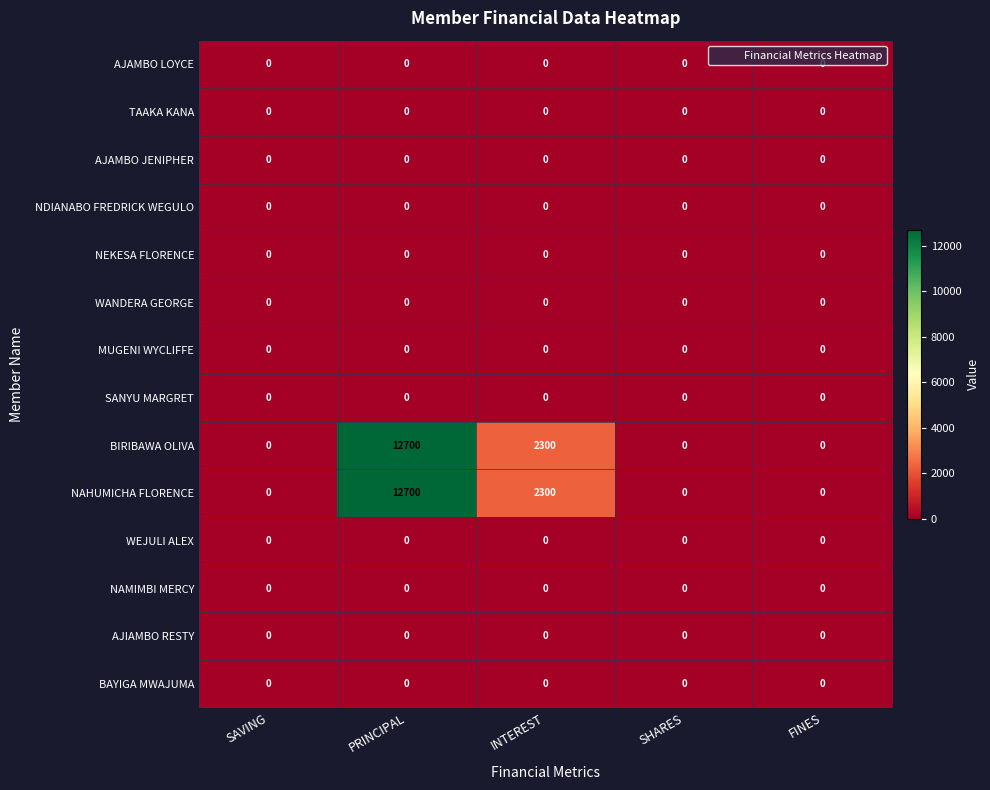

At which category is the sum across all series the highest?

PRINCIPAL